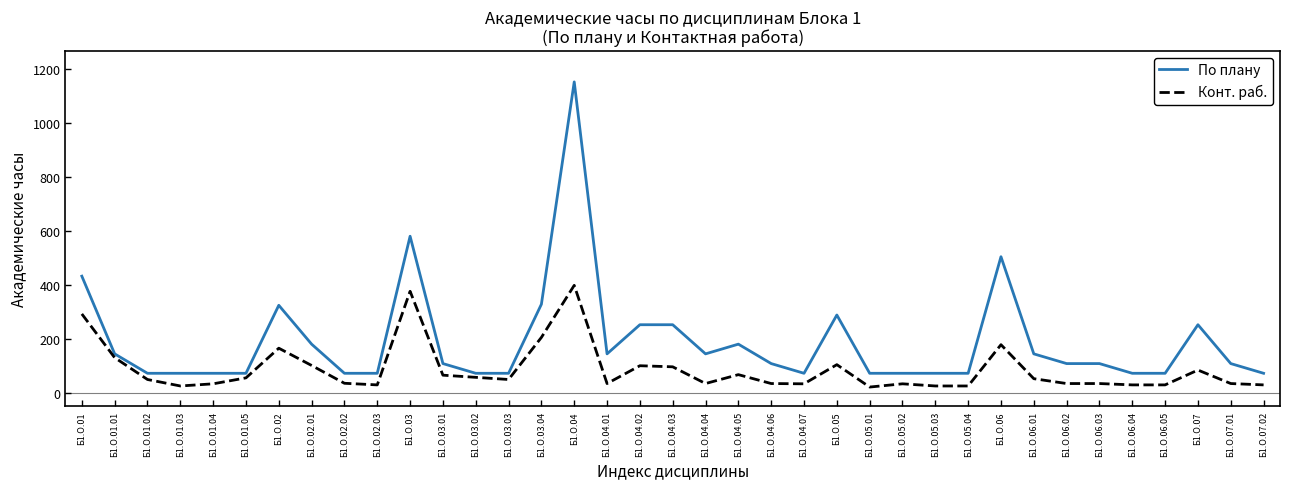

Which series has the widest spread of values?

По плану